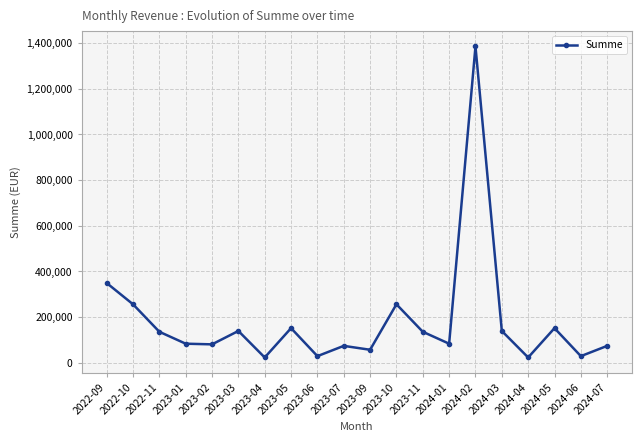

The value at 2022-10 is 255936.8. True or false?

True